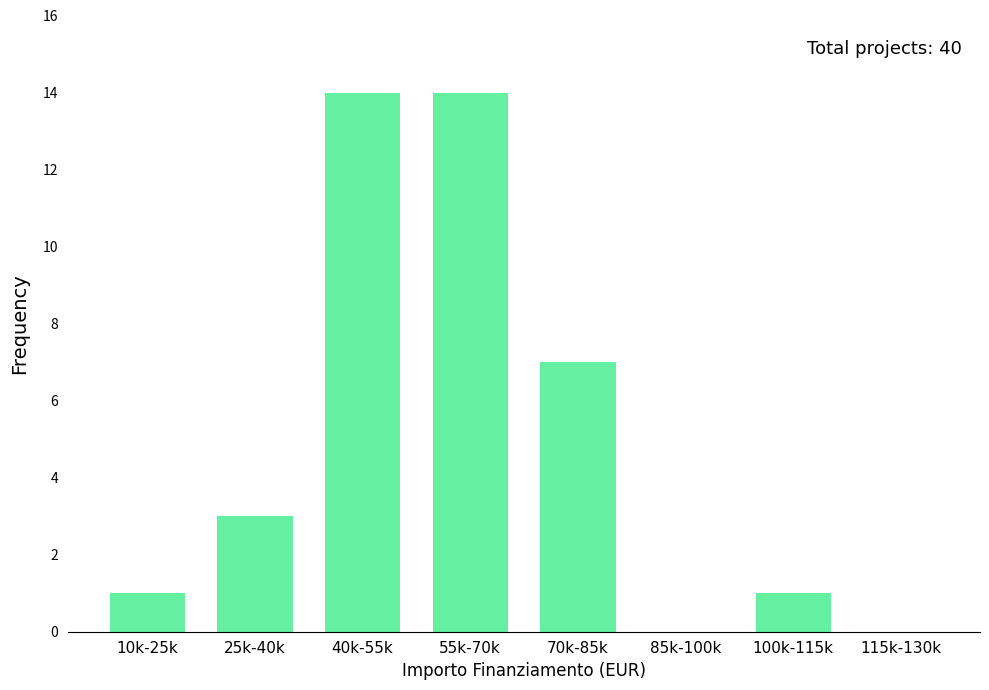

Reading left to right, list all the values displayed in this chart.

10k-25k=1	25k-40k=3	40k-55k=14	55k-70k=14	70k-85k=7	85k-100k=0	100k-115k=1	115k-130k=0